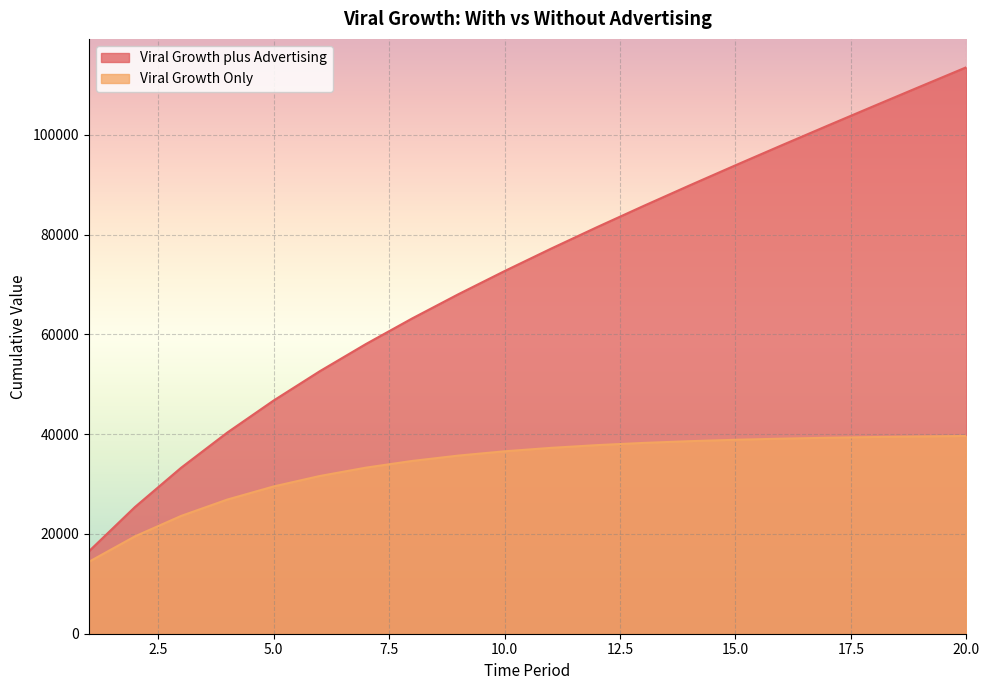

The Viral Growth Only series shows 44526.1 at 5.0. True or false?

False